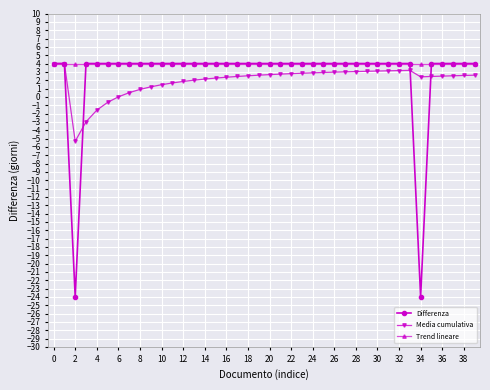

What is the maximum value shown in the chart?

4.0